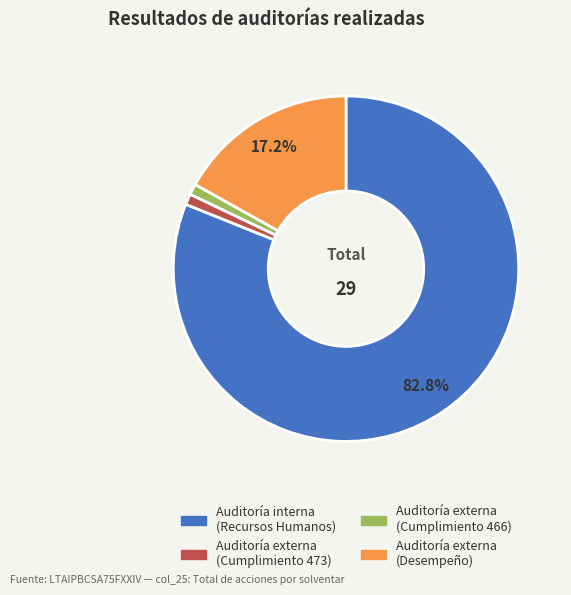

To the nearest percent, what is the difference between the Auditoría interna - Recursos Humanos and Auditoría externa - Cumplimiento (473) slice percentages?

83%